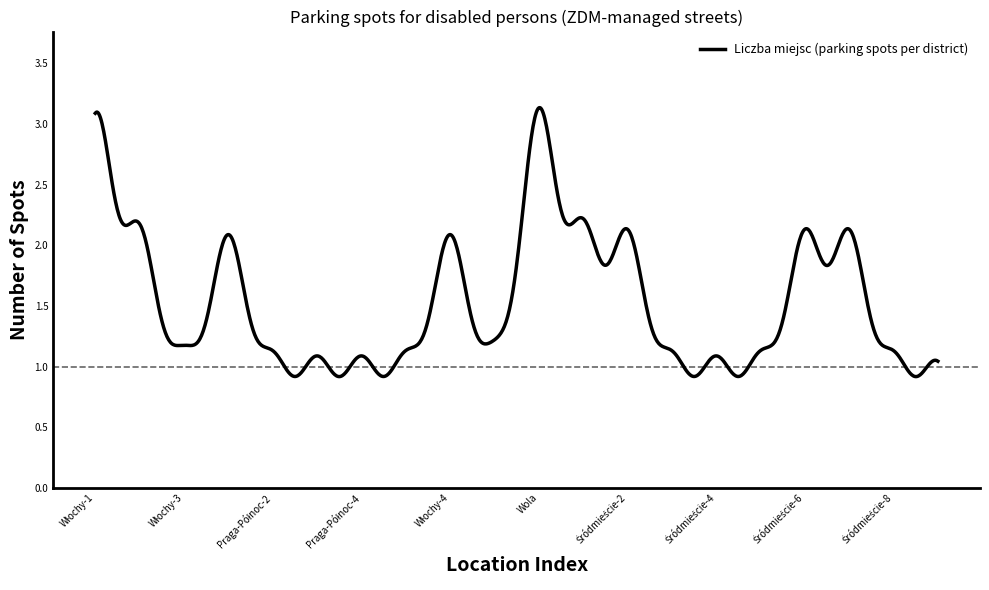

How many lines are shown in the chart?

1